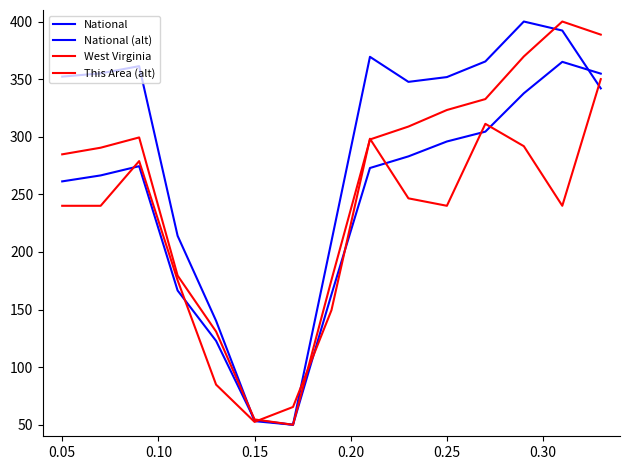

Which series has the widest spread of values?

National